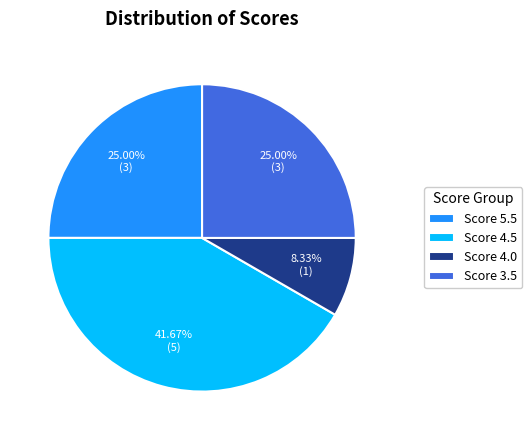

What is the largest slice in the pie chart?

Score 4.5